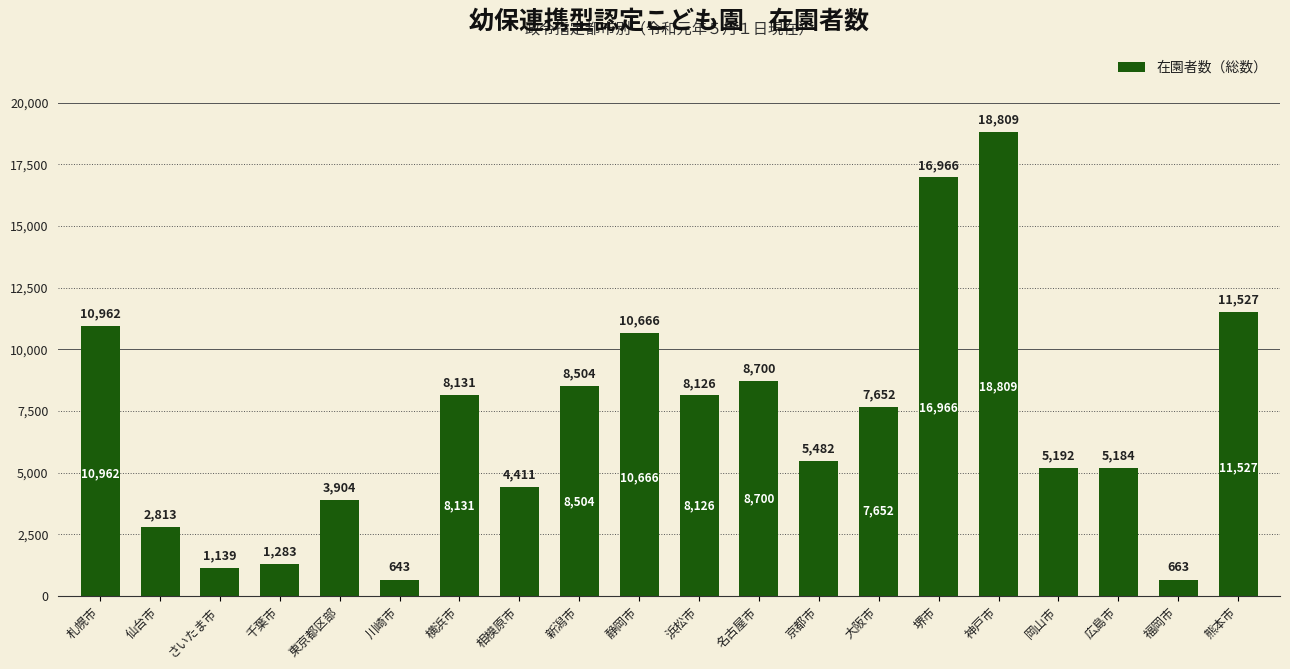

What is the average value?

7038